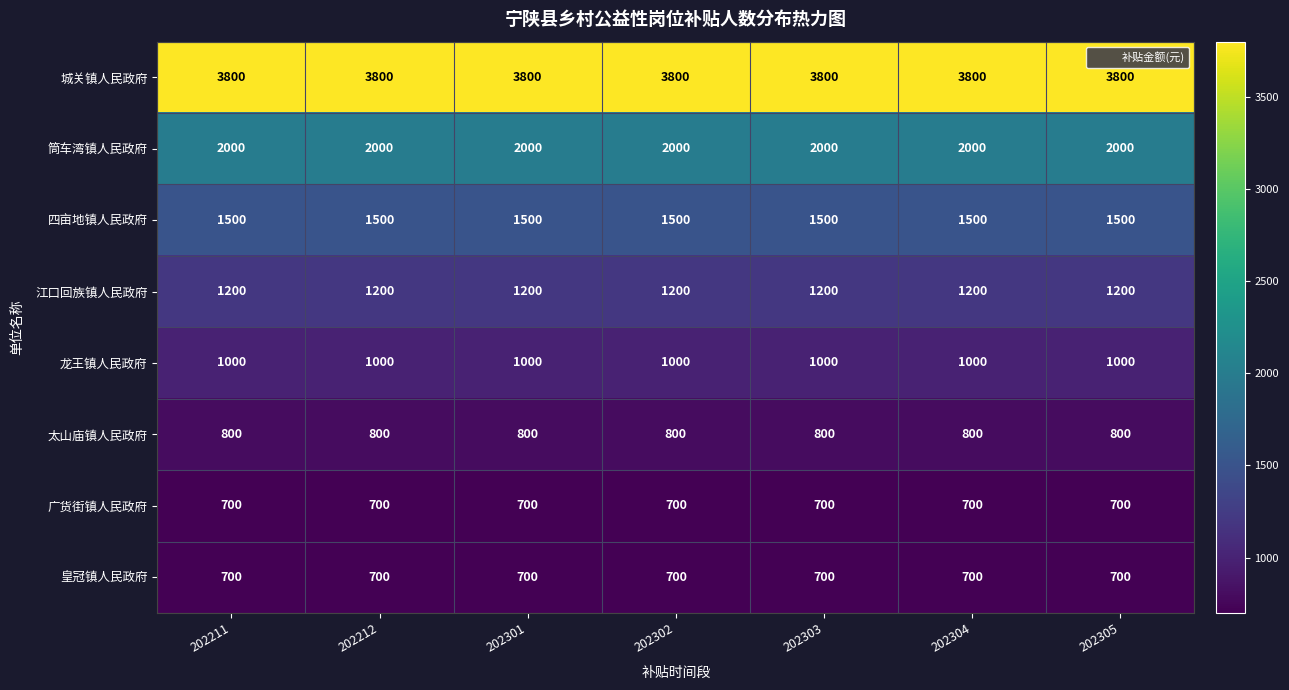

The value of 江口回族镇人民政府 at 202305 is 494. True or false?

False